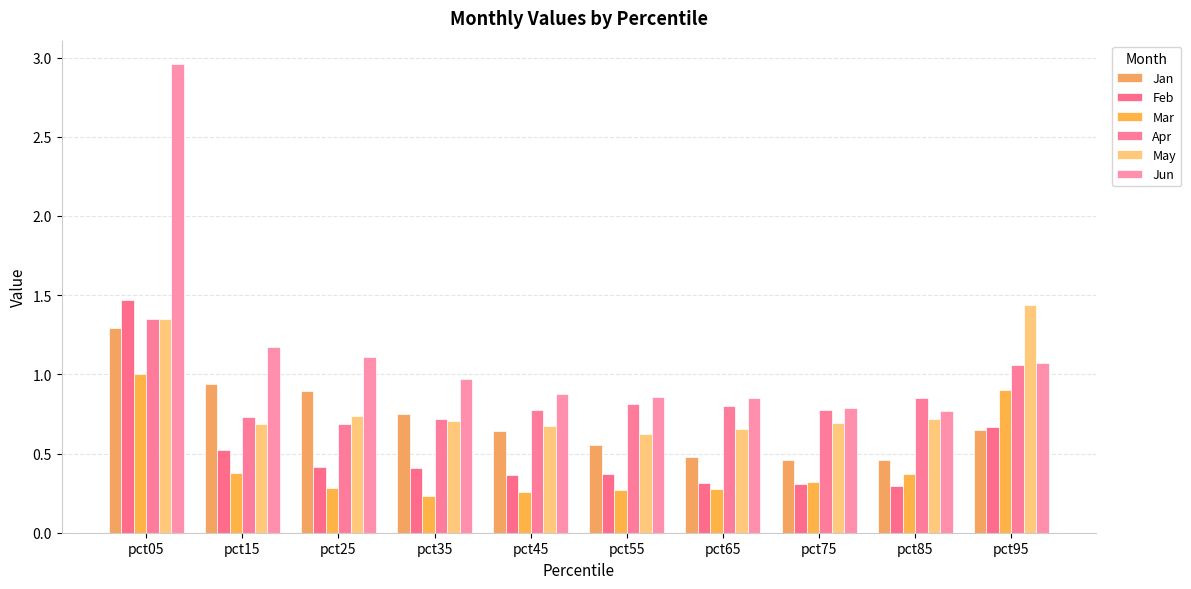

Count the May values in the range 0 to 1.

8